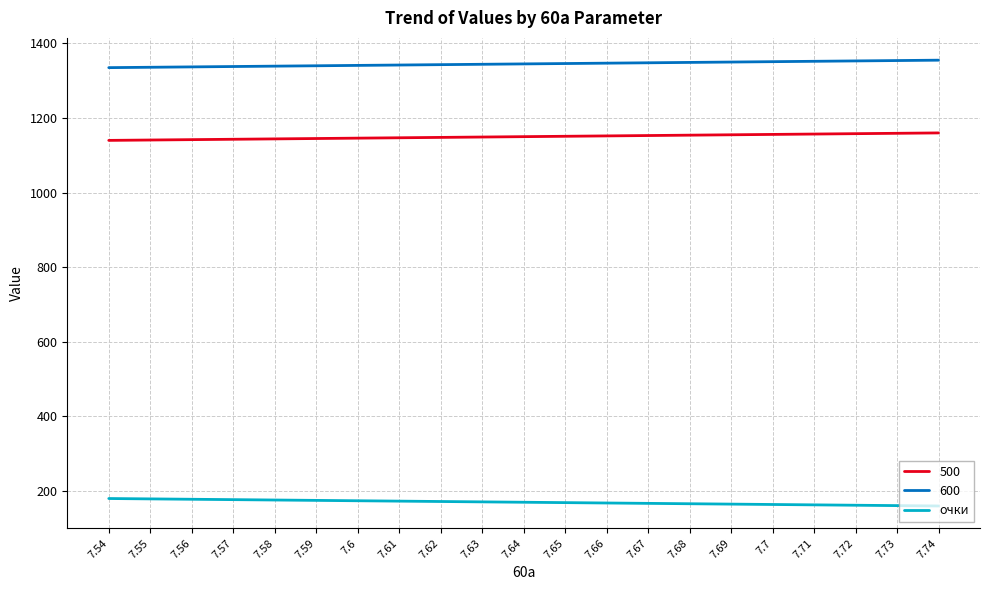

Count the number of data series in this chart.

3